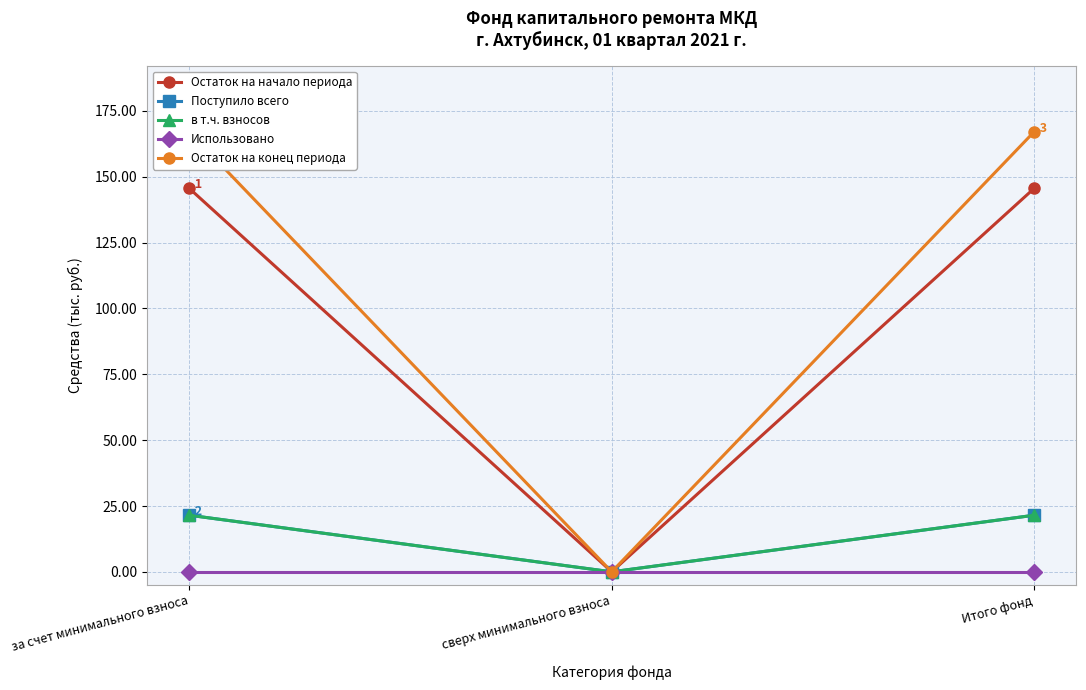

The Остаток на начало периода series shows 145.7 at Итого фонд. True or false?

True